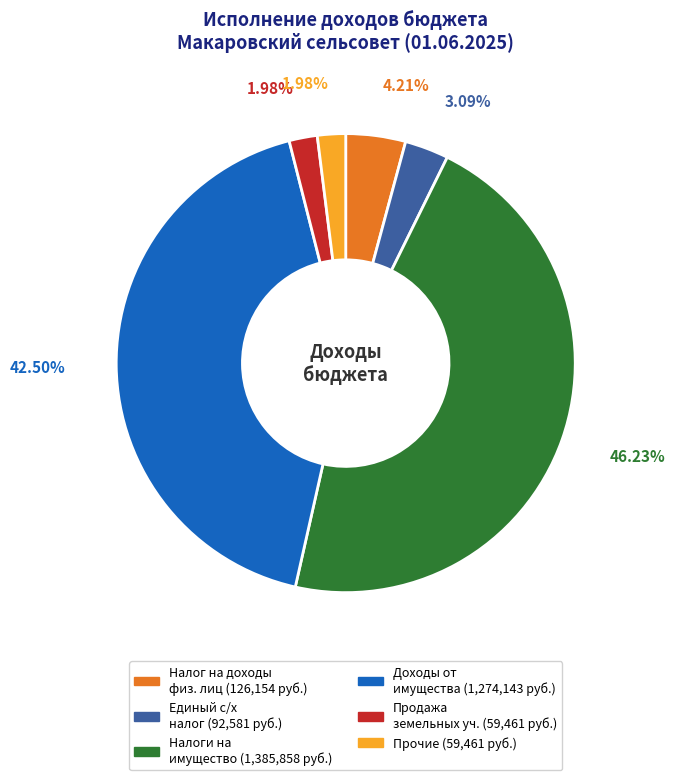

Does any single category account for the majority?

No